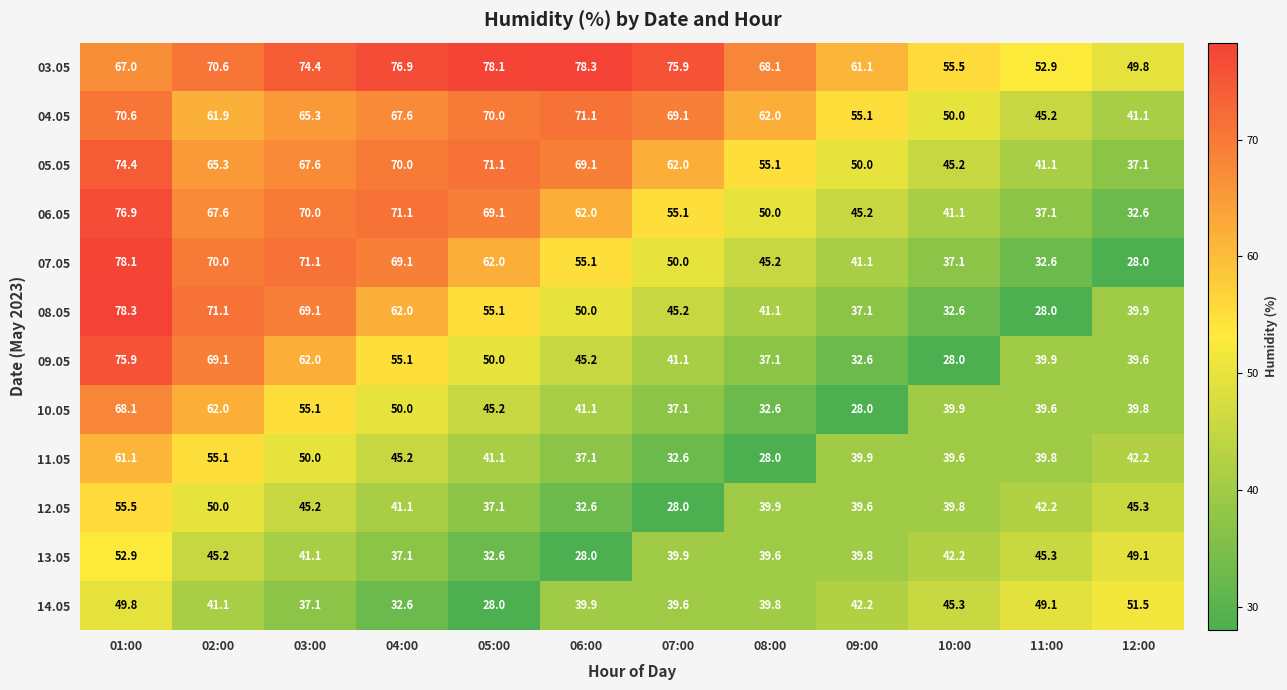

What is the difference between the maximum and minimum values in the 05.05 series?

37.3